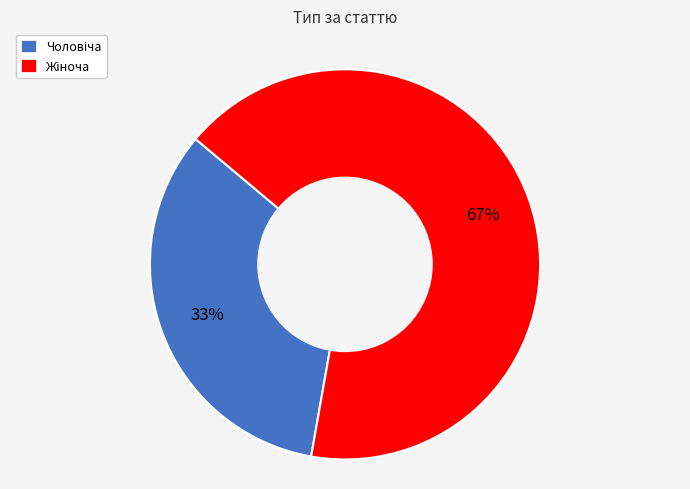

Does any single category account for the majority?

Yes